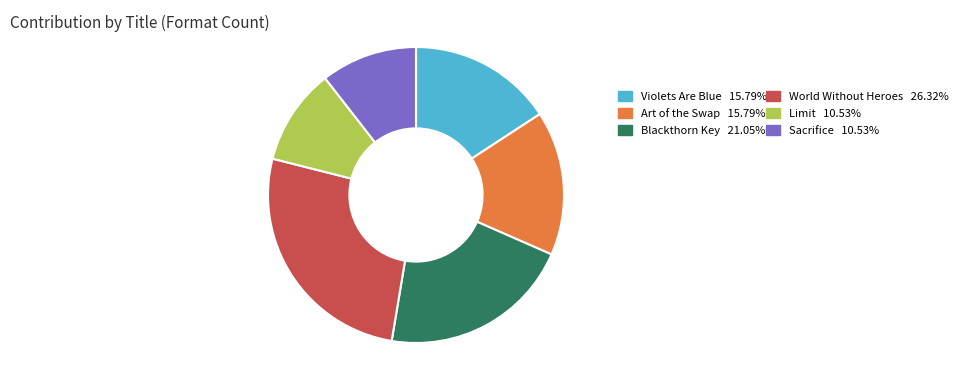

Is there a majority slice in this chart?

No